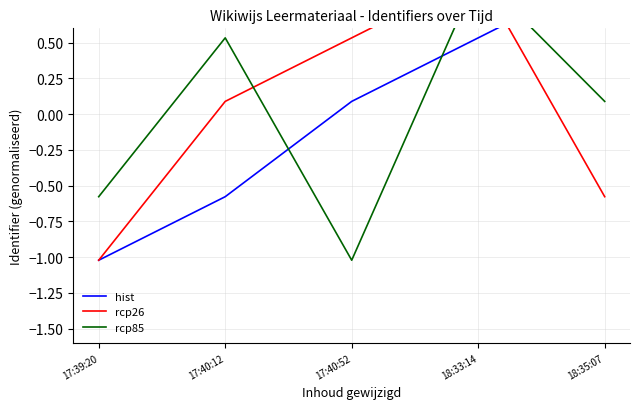

How many lines are shown in the chart?

3